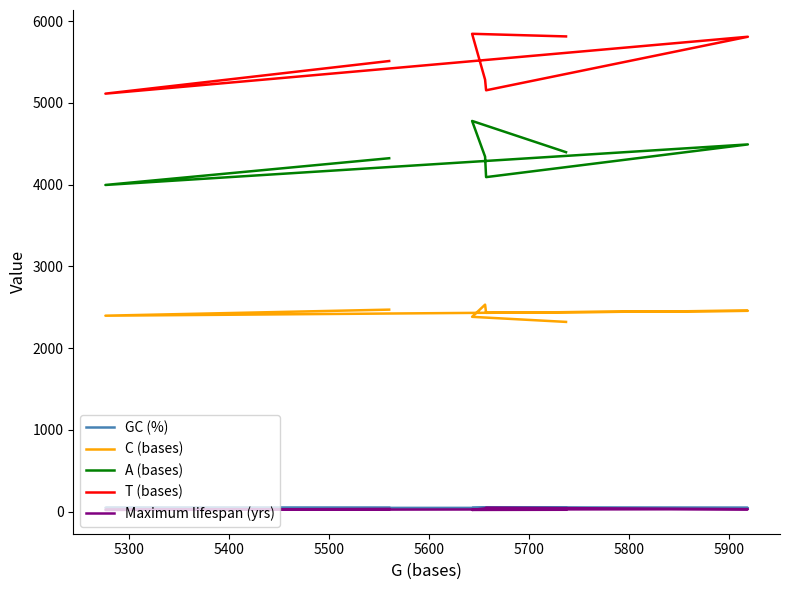

Which series changed the most between 5500 and 5800?

T (bases)